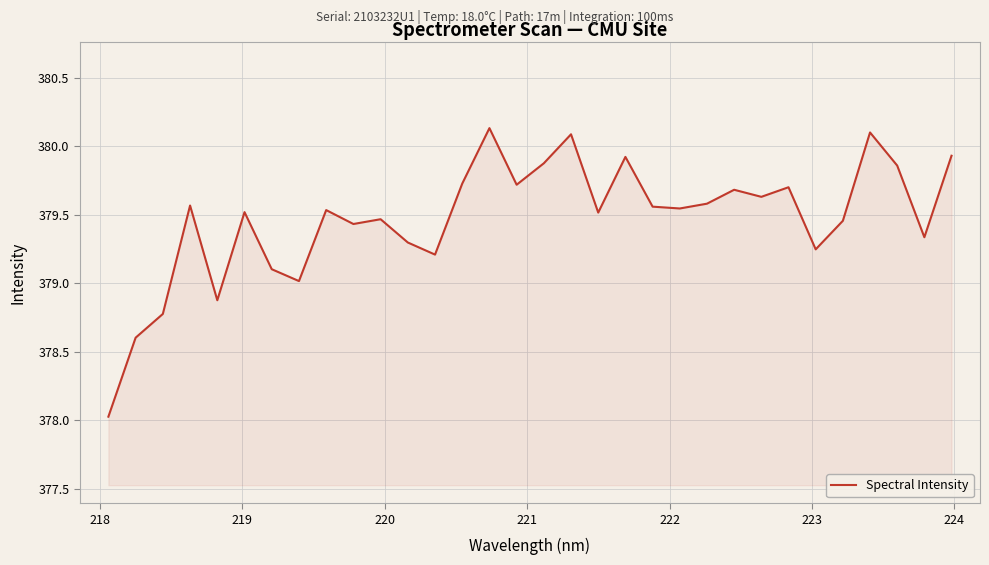

What is the difference between the second highest and minimum values?

2.1